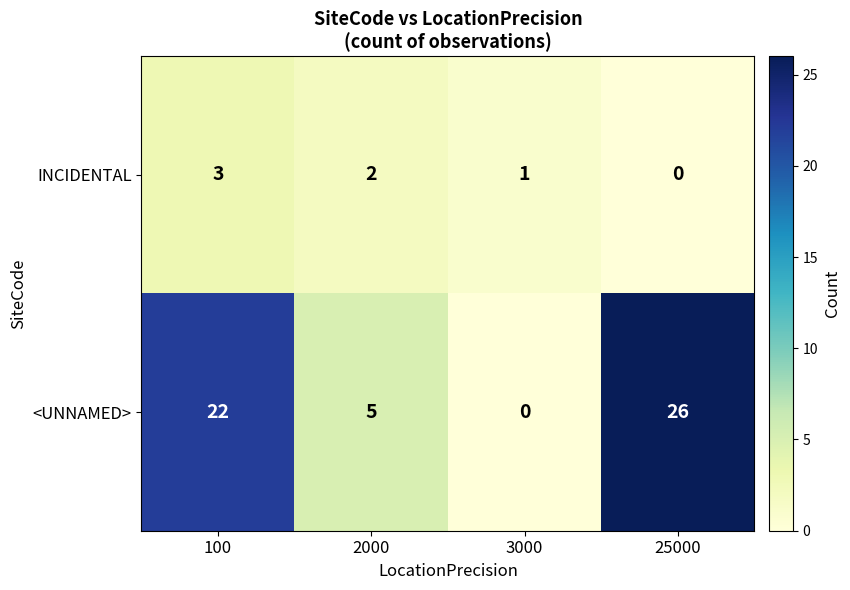

True or false: <UNNAMED> has a value of 26 at 25000.

True